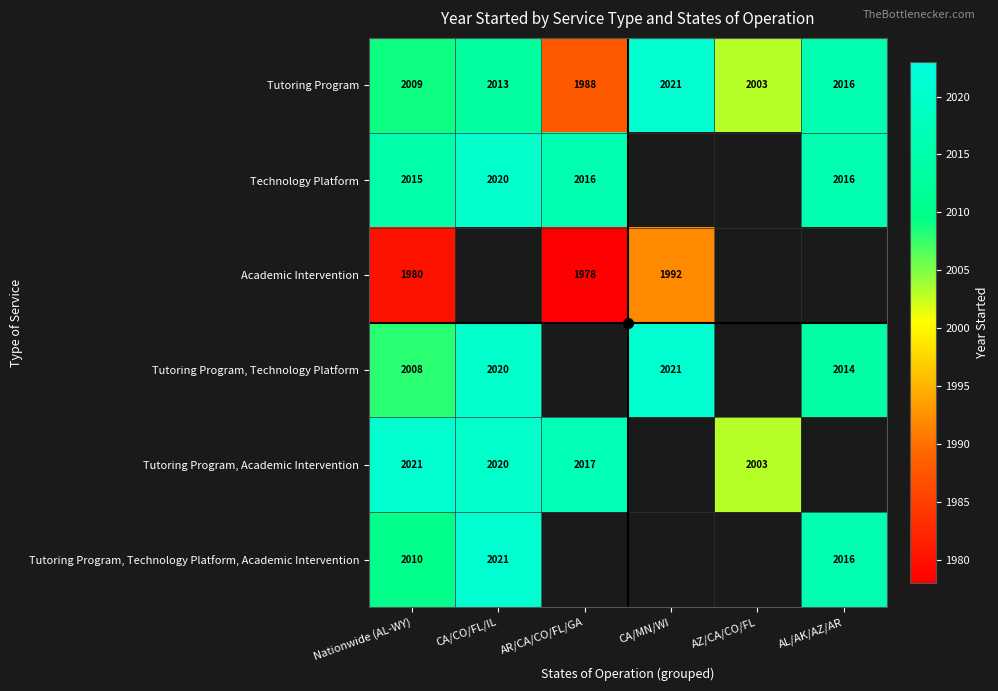

At how many categories does at least one series exceed 2008?

5